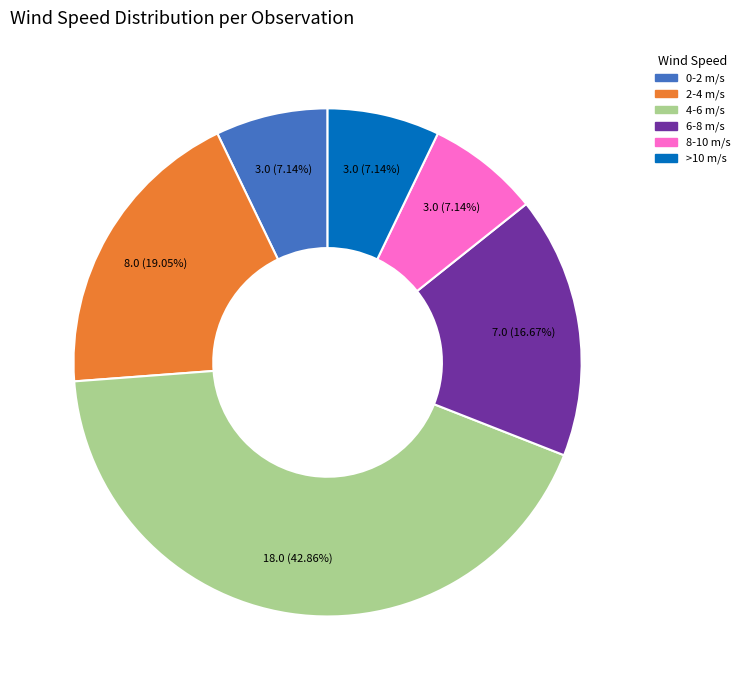

Is the sum of 8-10 m/s and 6-8 m/s greater than half?

No